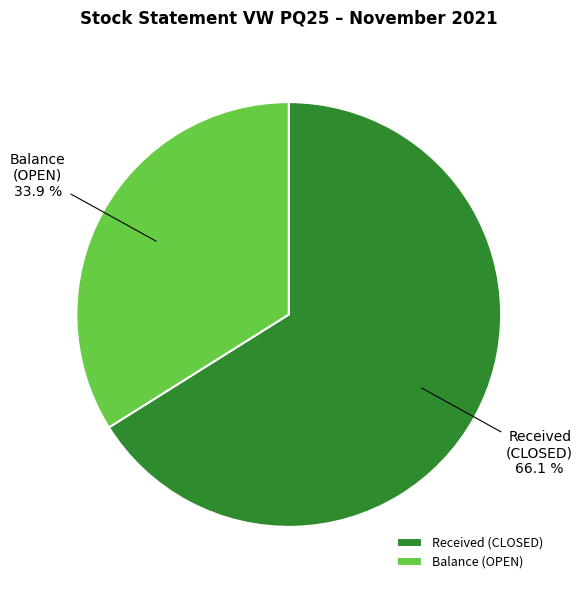

Which category has the biggest portion of the pie?

Received (CLOSED)